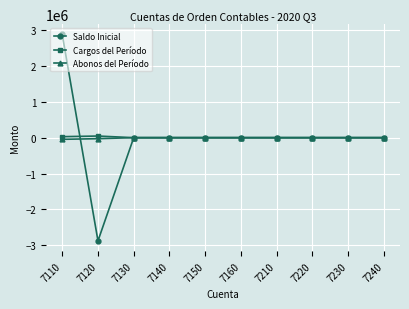

Which series changed the most between 7110 and 7230?

Saldo Inicial